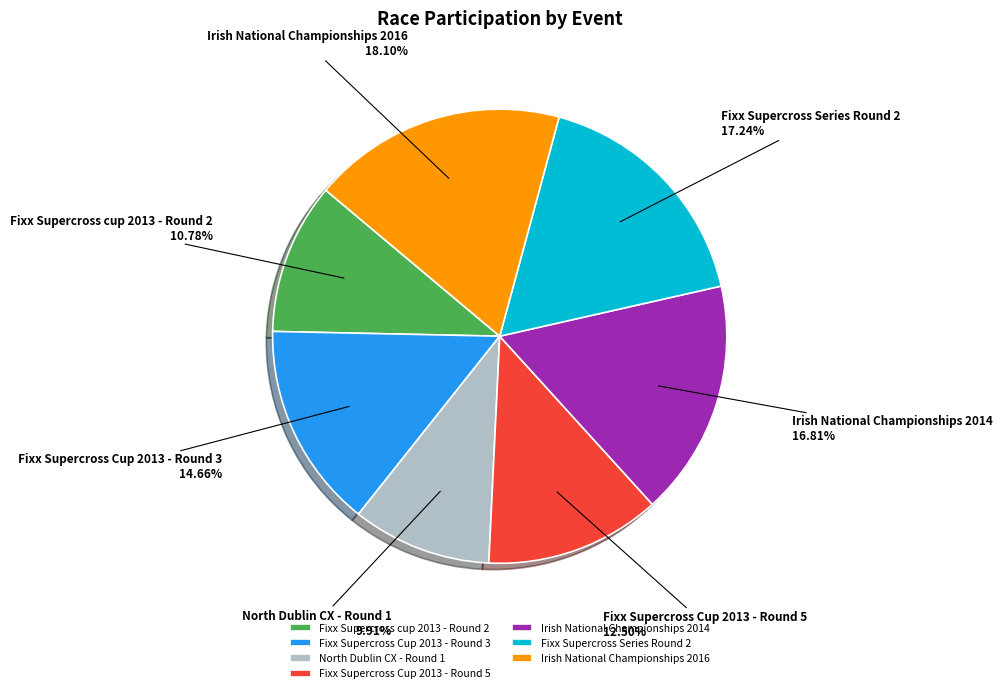

How many segments does this pie chart have?

7